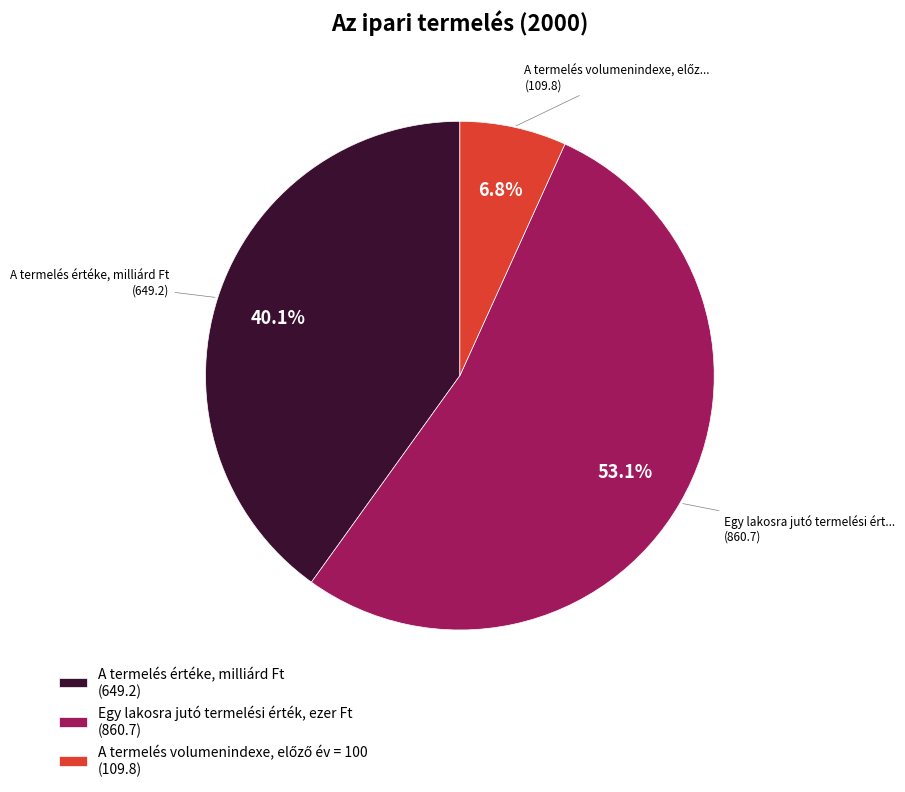

Is there any slice that represents more than half of the pie?

Yes